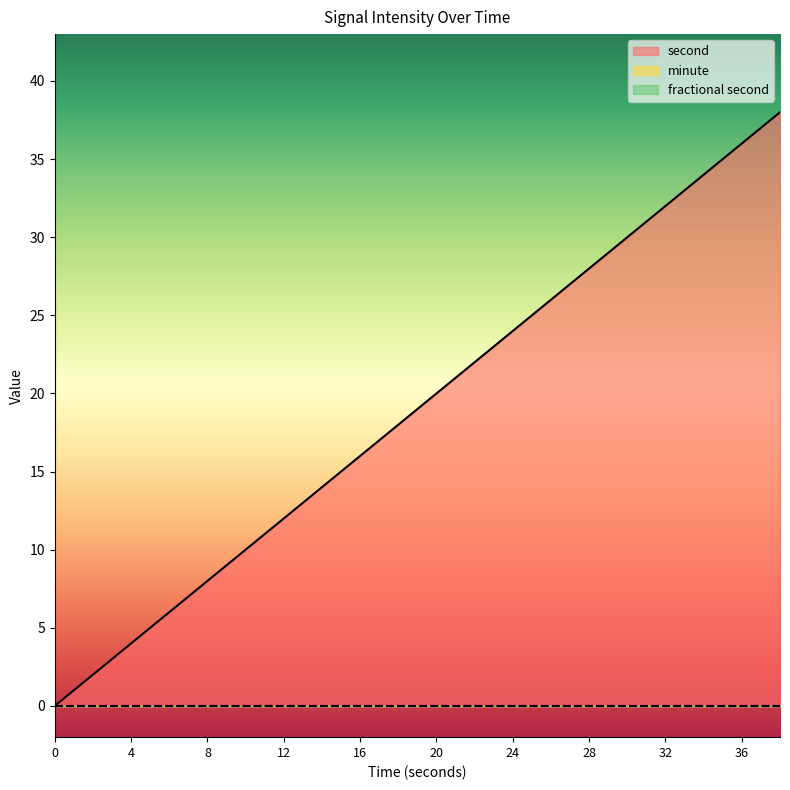

True or false: fractional second and minute intersect in this chart.

False